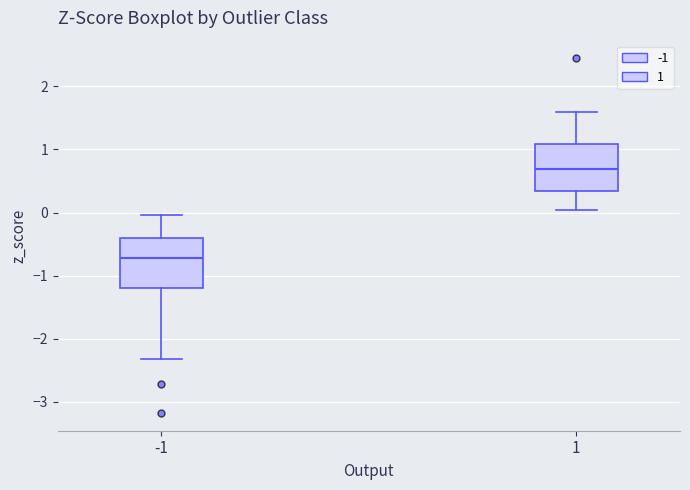

Where is the lower edge of the box at x = -1 on the y-axis? The values are not printed on the chart, so give them approximately, as read against the axis.

-1.2